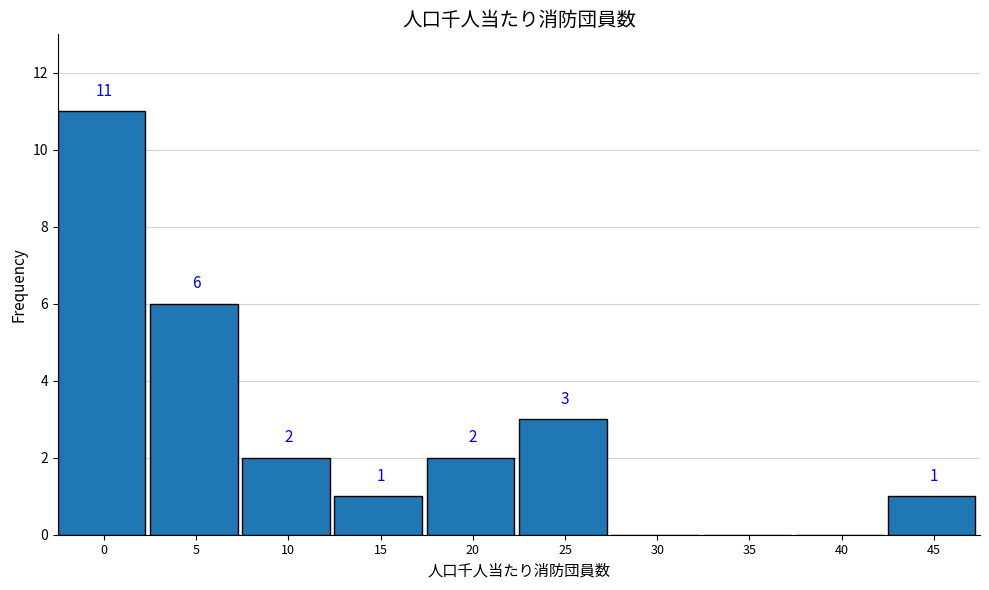

Reading left to right, extract all data points from this chart.

0=11	5=6	10=2	15=1	20=2	25=3	30=0	35=0	40=0	45=1